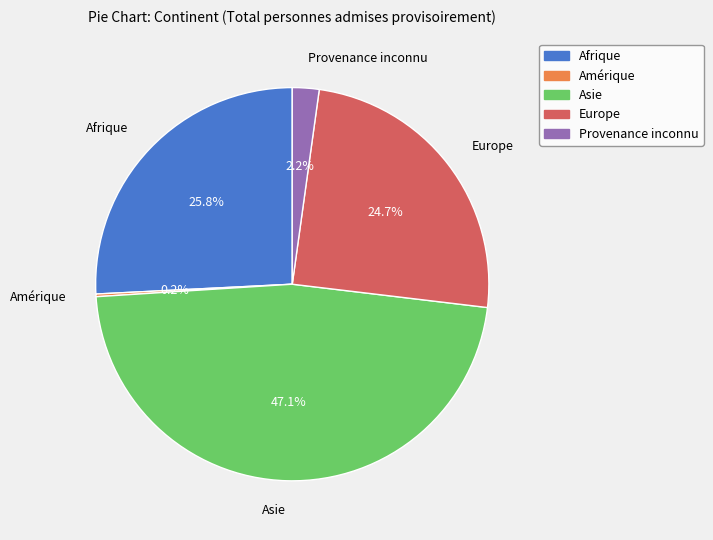

Is there any slice that represents more than half of the pie?

No